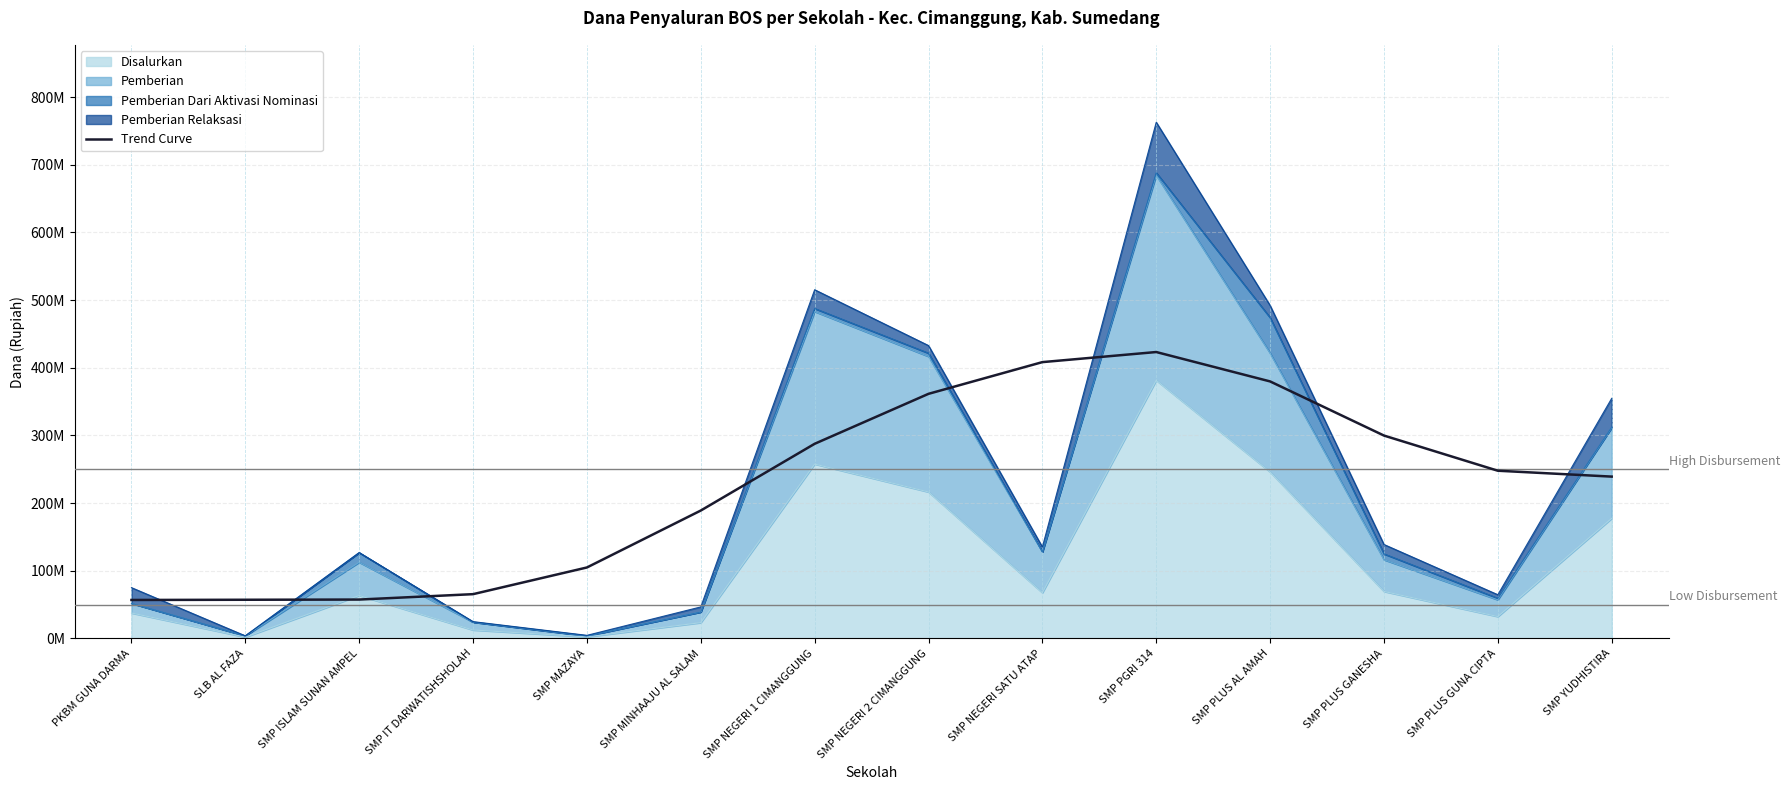

What is the ratio of the value at PKBM GUNA DARMA to the value at SMP PLUS GUNA CIPTA?

0.2